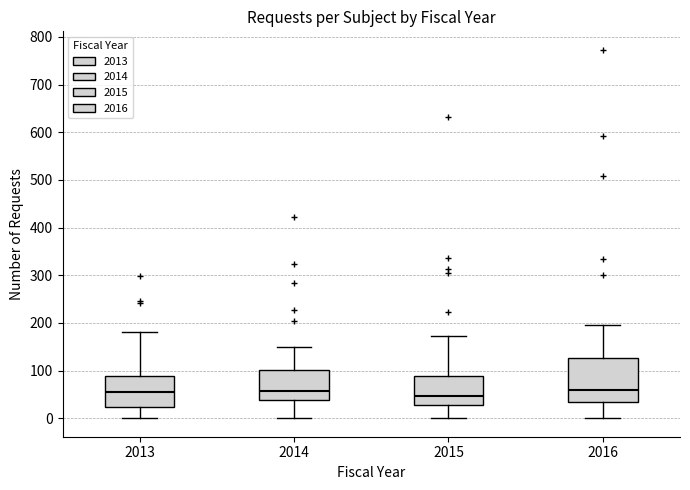

Where is the lower edge of the box at x = 2015 on the y-axis? The values are not printed on the chart, so give them approximately, as read against the axis.

30